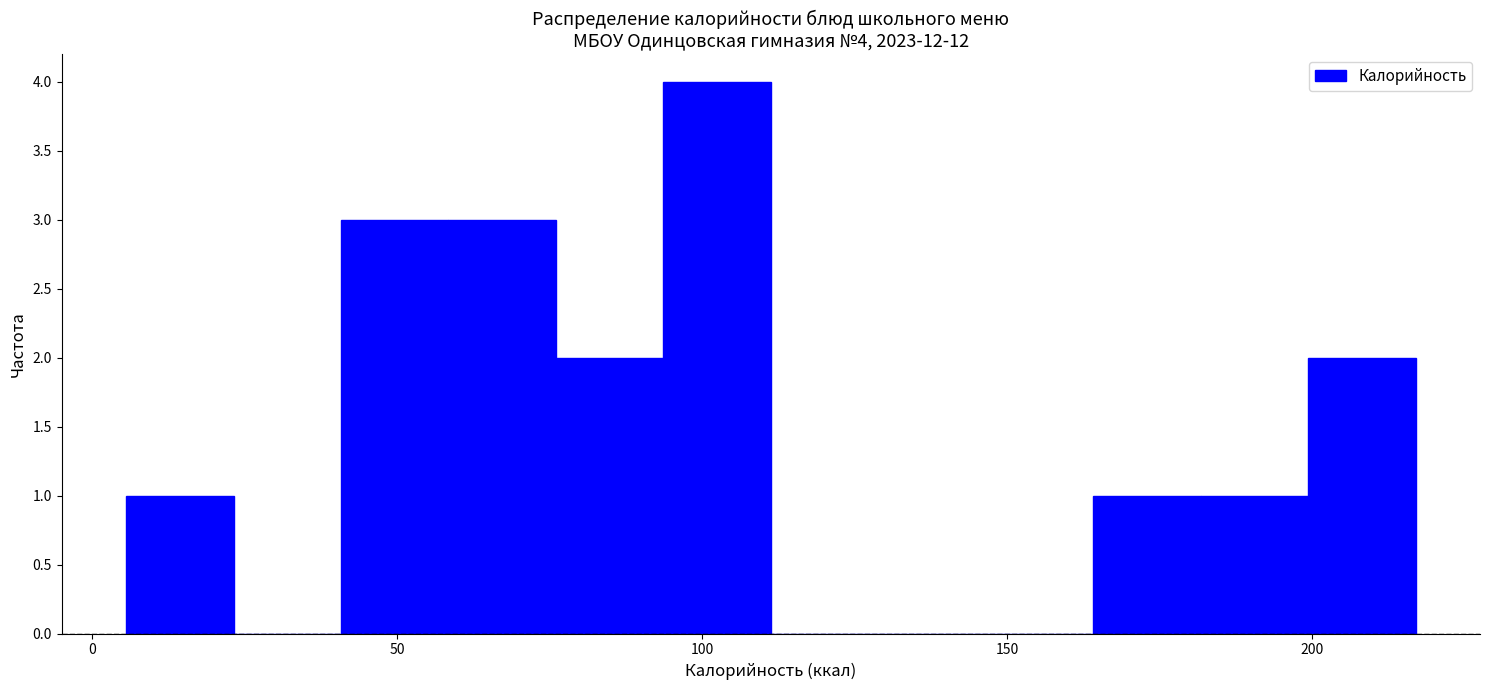

Read against the x-axis, roughly where is the centre of the tallest bar?

100